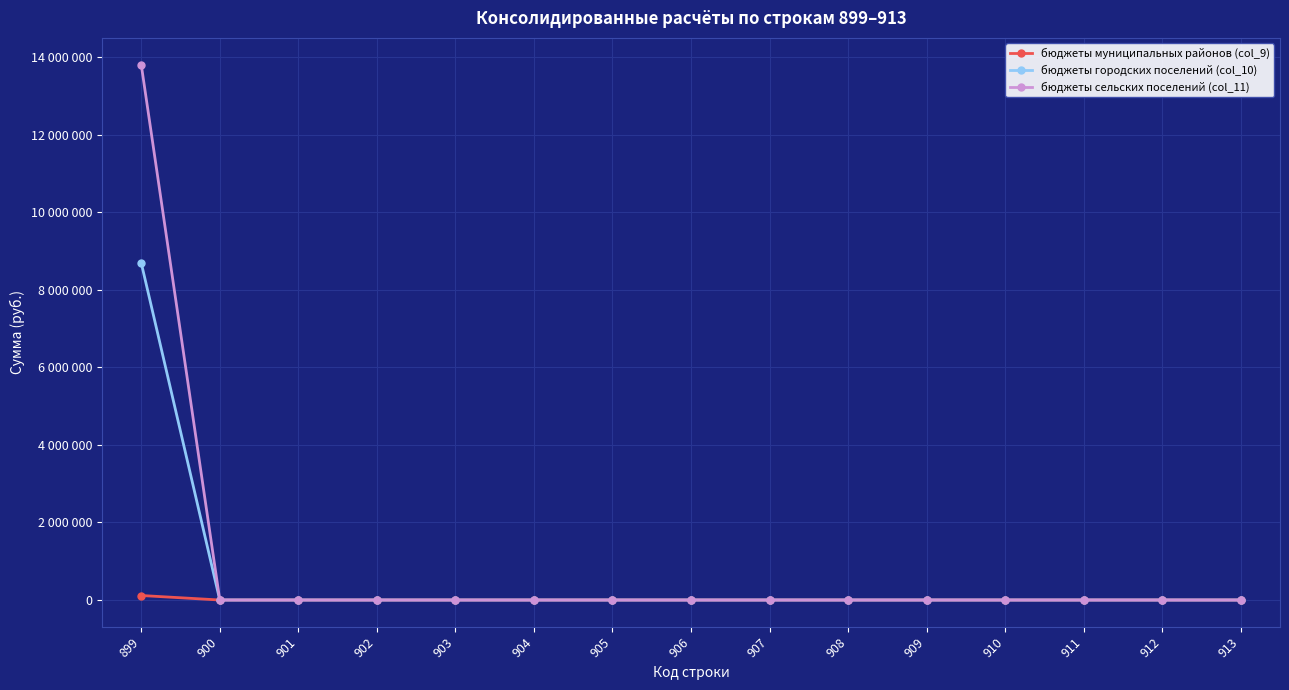

Reading left to right, list all the values displayed in this chart.

бюджеты муниципальных районов (col_9): 899=115950	900=0	901=0	902=0	903=0	904=0	905=0	906=0	907=0	908=0	909=0	910=0	911=0	912=0	913=0
бюджеты городских поселений (col_10): 899=8698000	900=0	901=0	902=0	903=0	904=0	905=0	906=0	907=0	908=0	909=0	910=0	911=0	912=0	913=0
бюджеты сельских поселений (col_11): 899=13812000	900=0	901=0	902=0	903=0	904=0	905=0	906=0	907=0	908=0	909=0	910=0	911=0	912=0	913=0